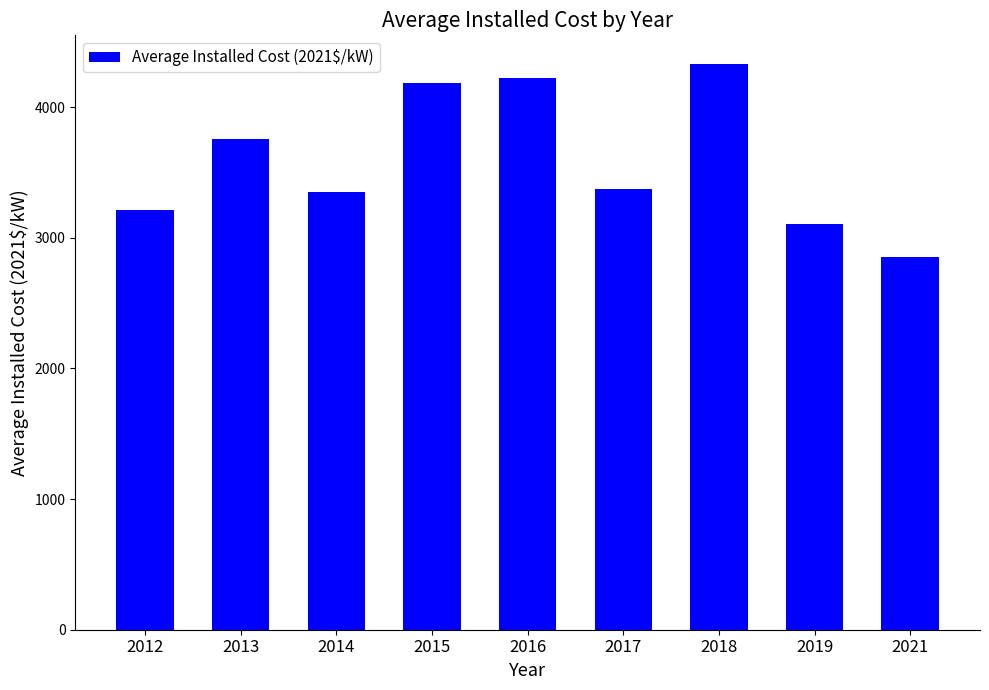

The chart shows a value of 3376.5 at 2017. True or false?

True